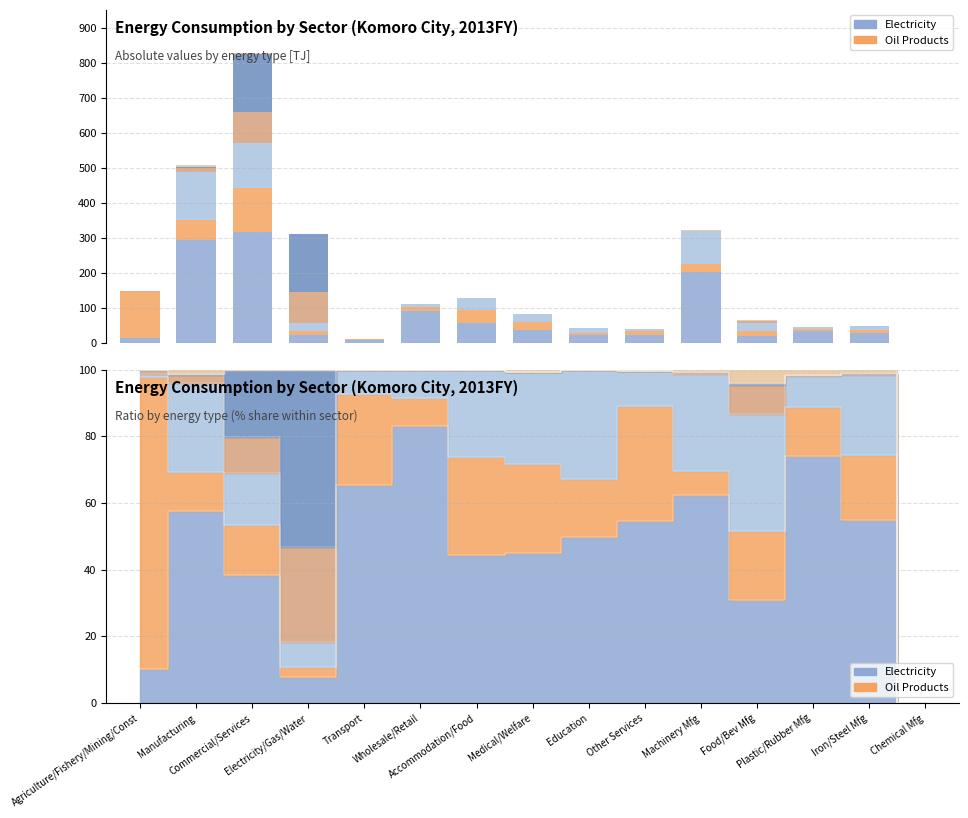

List the labels in order of Oil Products value, largest first.

Agriculture/Fishery/Mining/Const, Commercial/Services, Manufacturing, Accommodation/Food, Machinery Mfg, Medical/Welfare, Other Services, Food/Bev Mfg, Electricity/Gas/Water, Iron/Steel Mfg, Wholesale/Retail, Education, Plastic/Rubber Mfg, Transport, Chemical Mfg